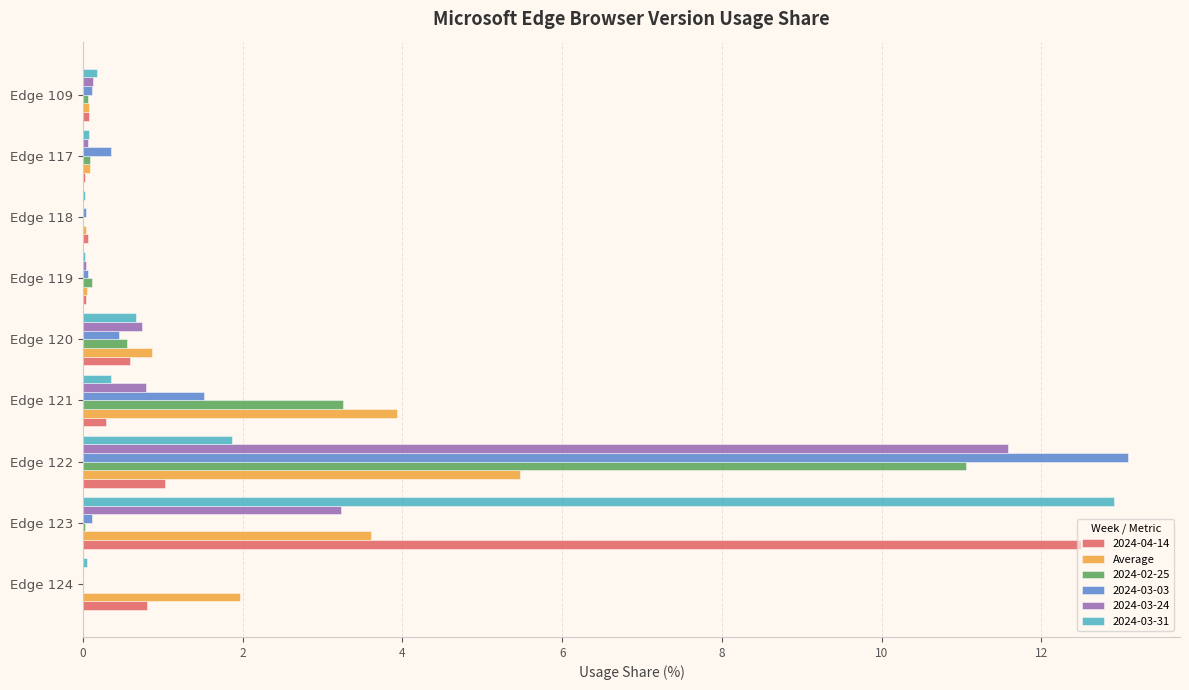

Count the number of data series in this chart.

6